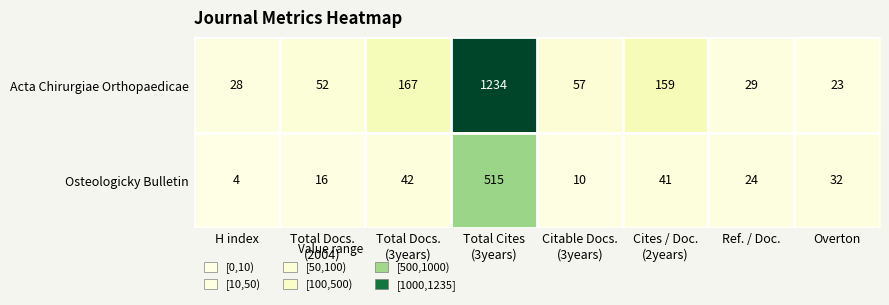

List the series in order of their overall mean, highest first.

Acta Chirurgiae Orthopaedicae, Osteologicky Bulletin